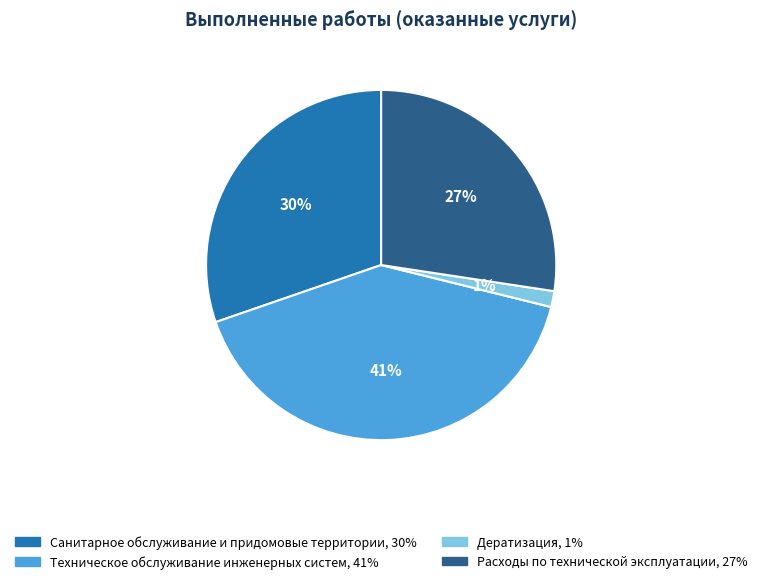

Is it true that Дератизация is 10% of the pie?

False